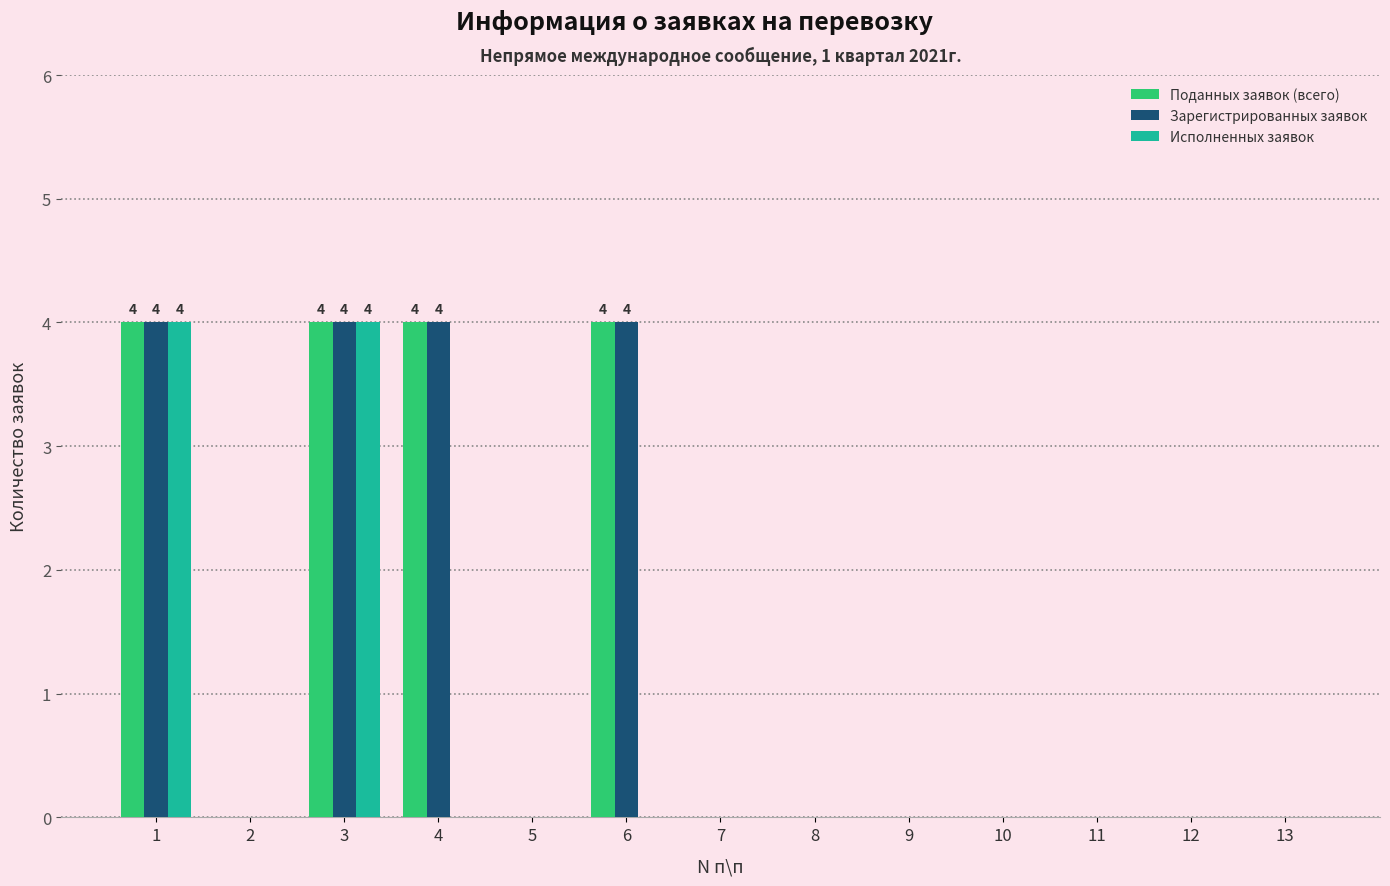

Reading left to right, transcribe all the data shown in this chart.

Поданных заявок (всего): 4	0	4	4	0	4	0	0	0	0	0	0	0
Зарегистрированных заявок: 4	0	4	4	0	4	0	0	0	0	0	0	0
Исполненных заявок: 4	0	4	0	0	0	0	0	0	0	0	0	0